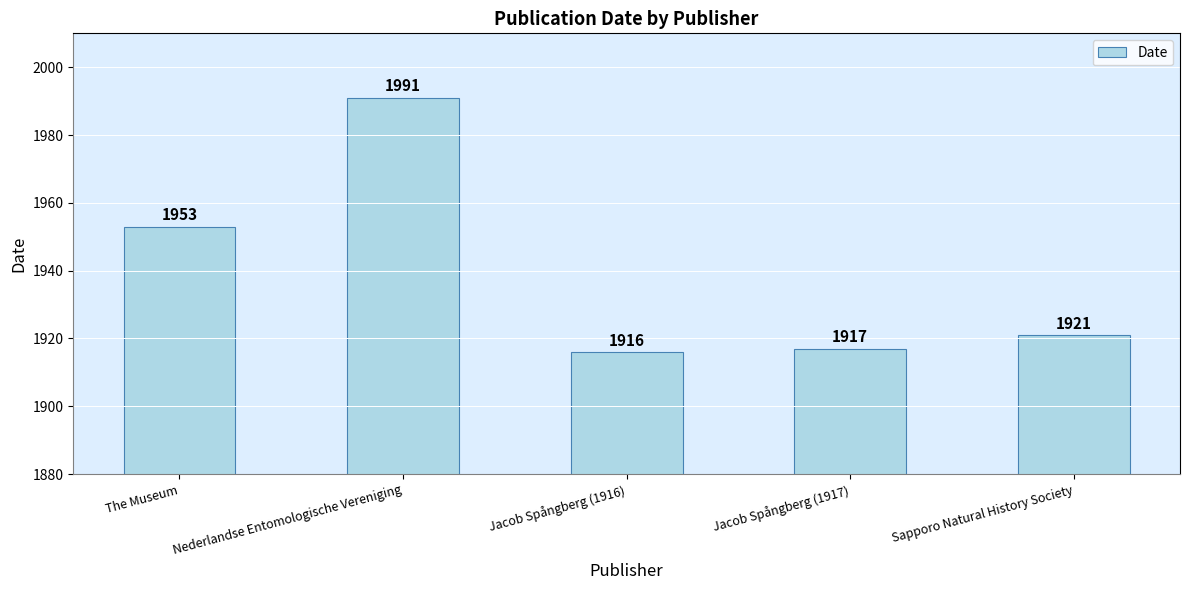

Reading left to right, extract all data points from this chart.

The Museum=1953	Nederlandse Entomologische Vereniging=1991	Jacob Spångberg (1916)=1916	Jacob Spångberg (1917)=1917	Sapporo Natural History Society=1921